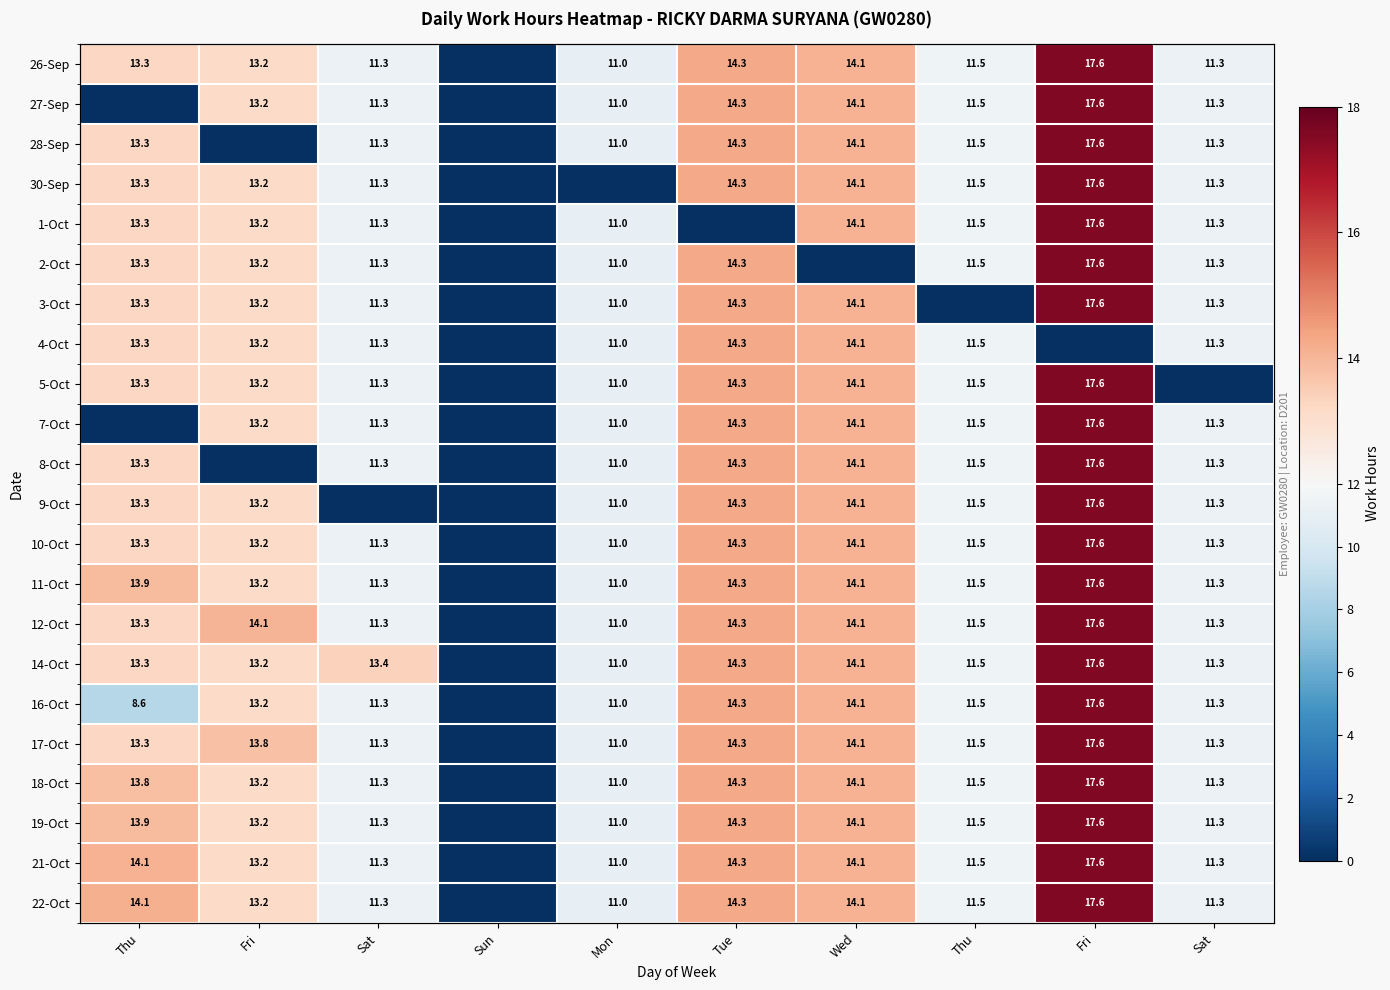

At which label is 18-Oct closest to 8?

Mon